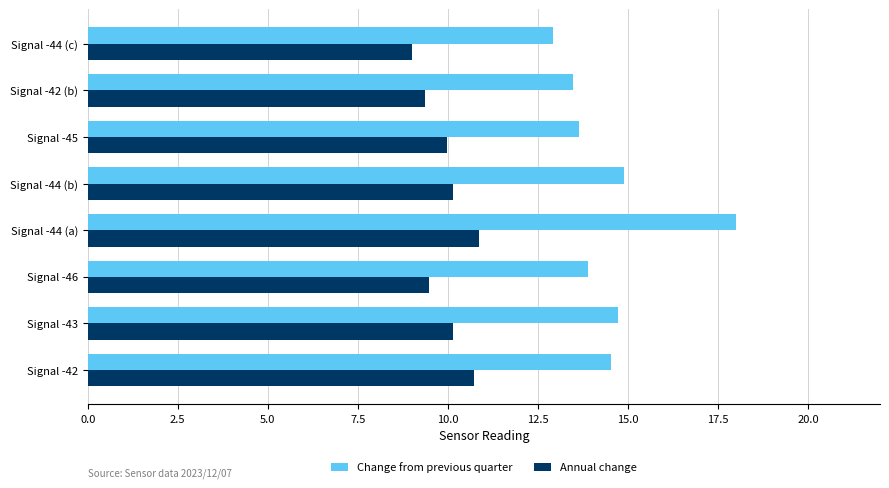

What is the difference between the maximum and minimum values in the Annual change series?

1.9